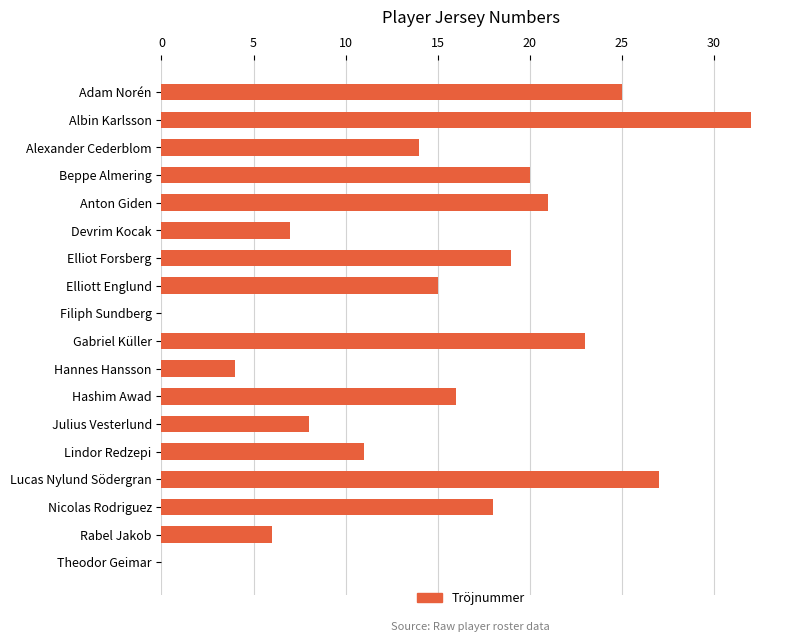

What is the sum of all values?

266